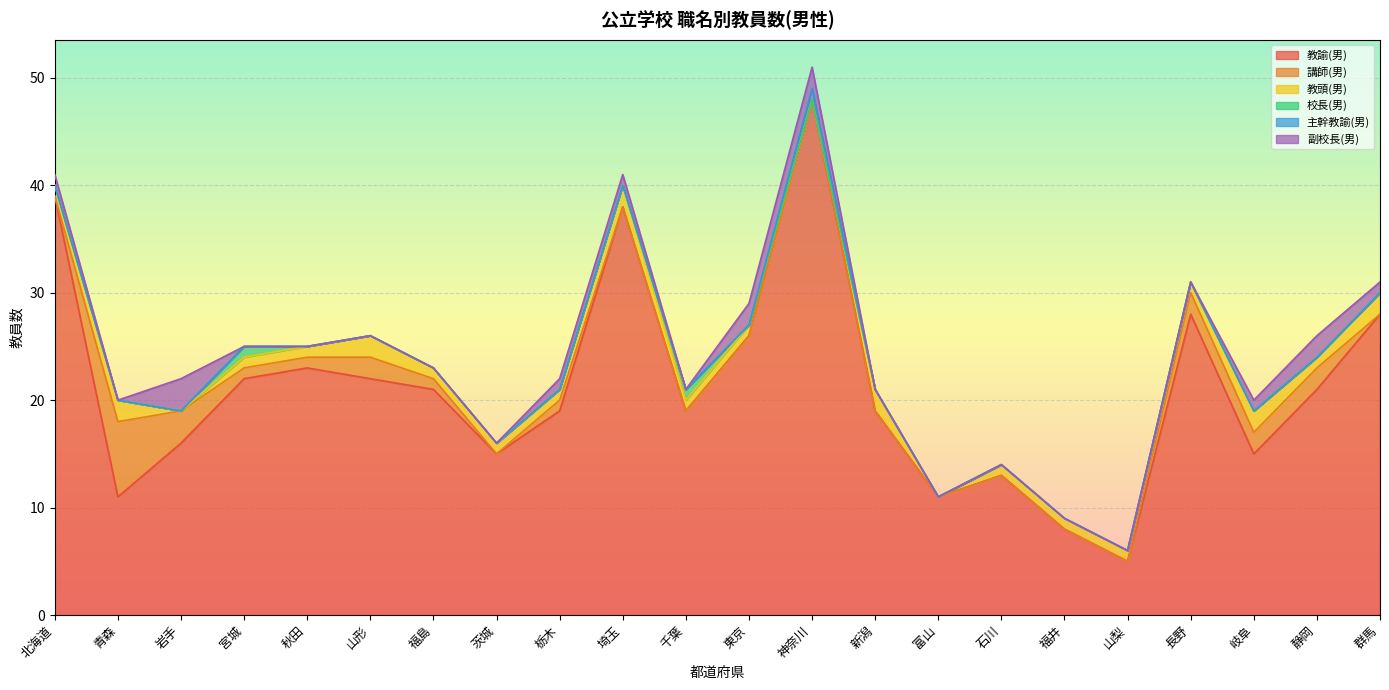

Which category has the highest value in the 教頭(男) series?

青森